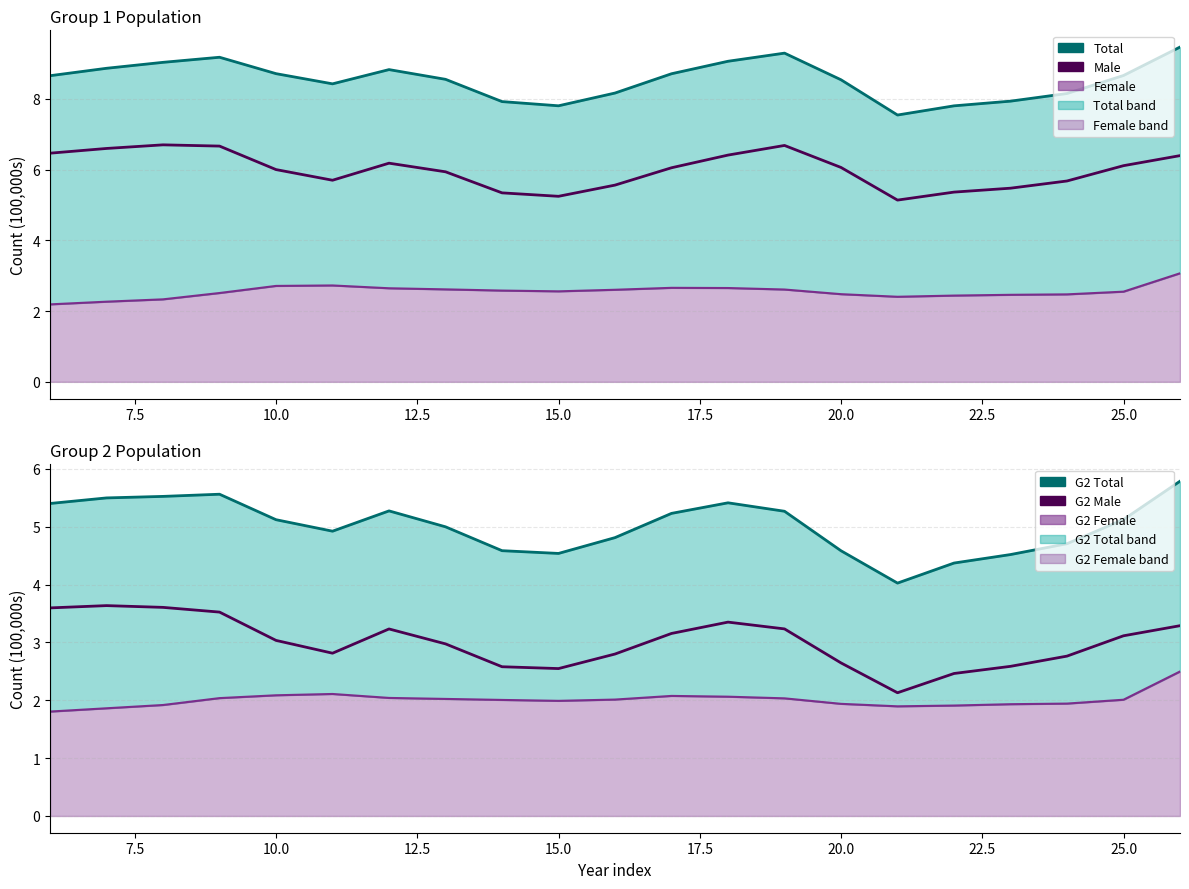

What is the difference between the second highest and minimum values in the Male series?

1.5